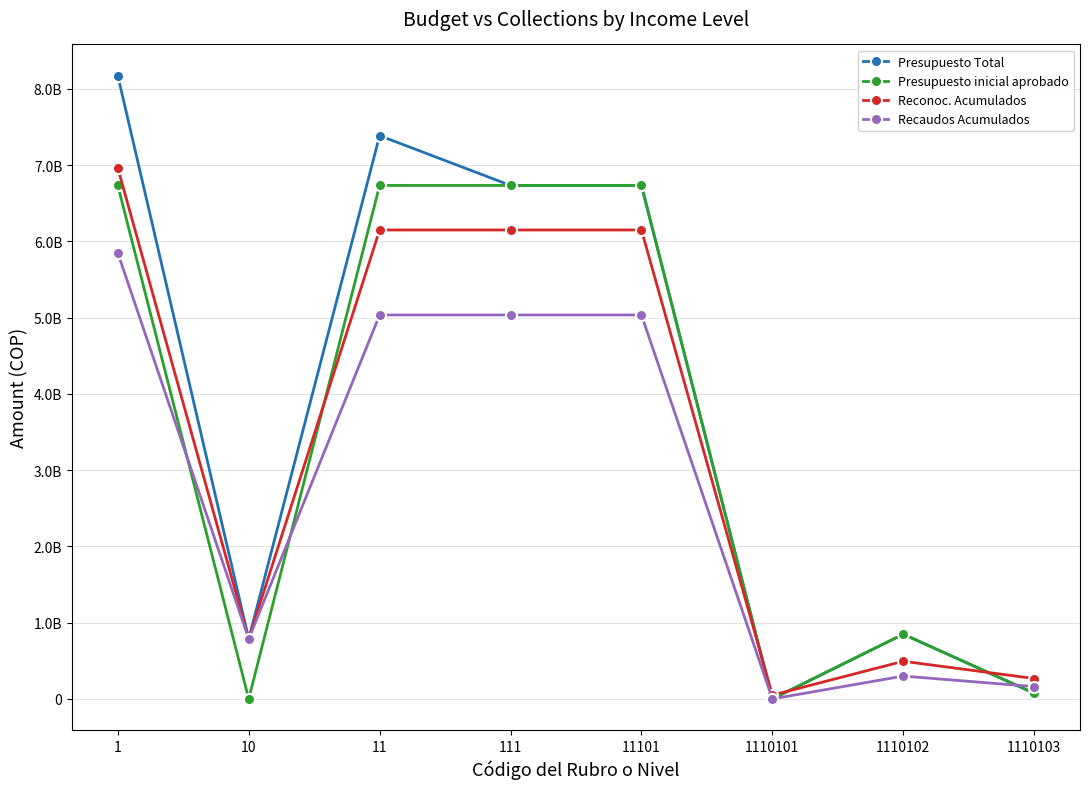

Is this an area chart (filled region under the line)?

No